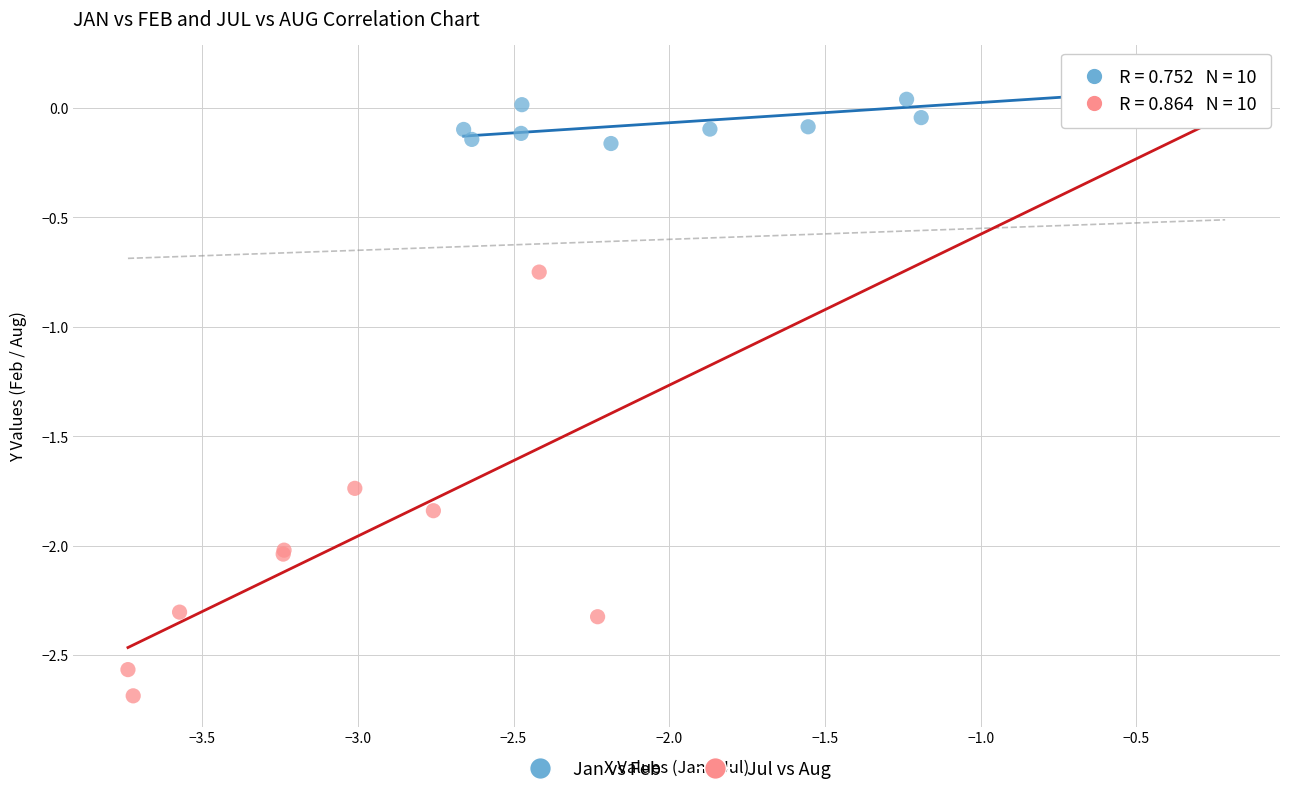

Which series has the largest Y range (max minus min)?

Jul vs Aug